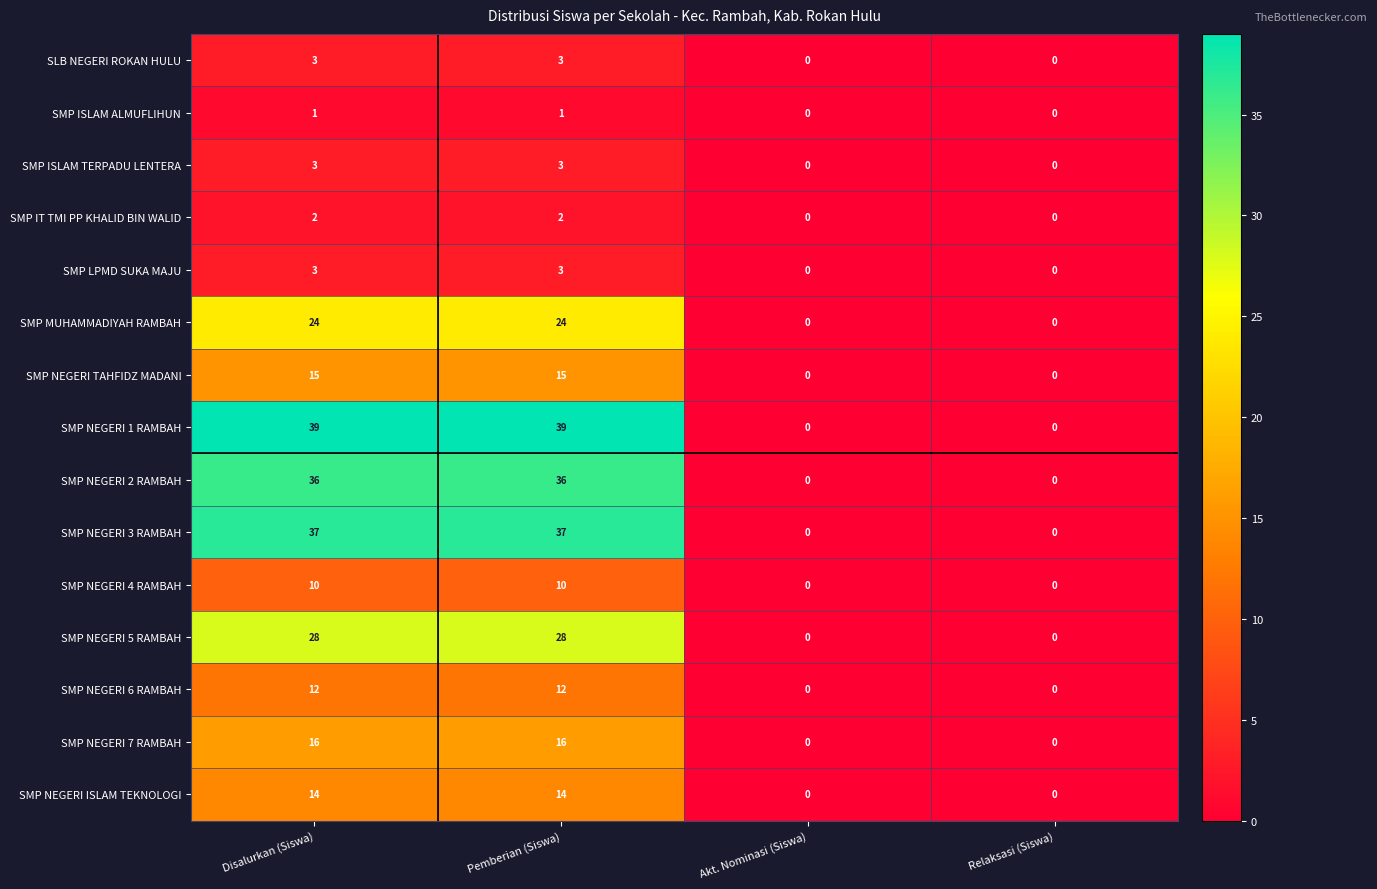

Is it true that SMP LPMD SUKA MAJU equals 5 at Disalurkan (Siswa)?

False